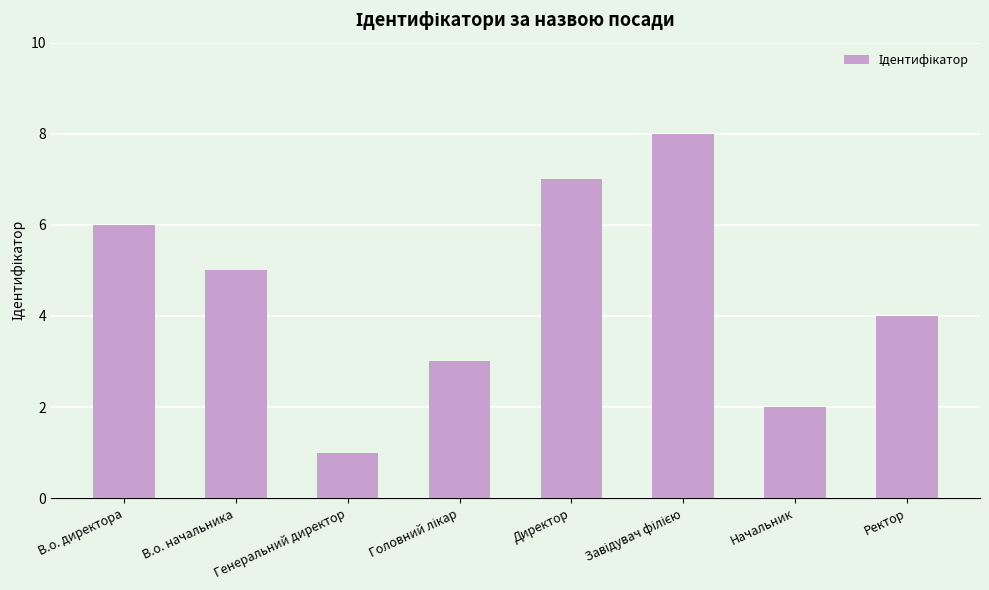

What value does the data have at Начальник?

2